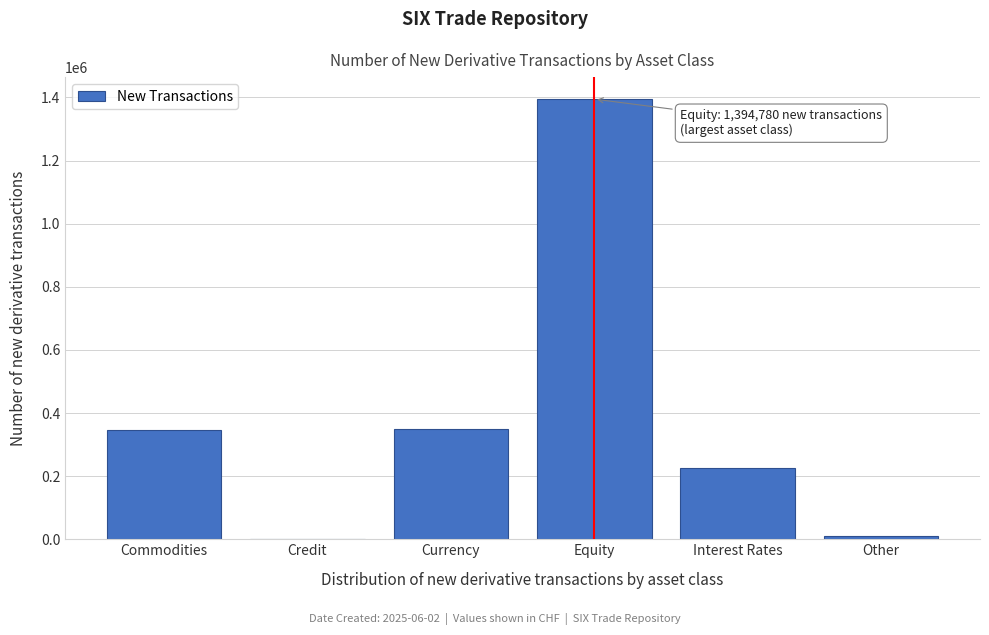

What is the greatest value displayed?

1394780